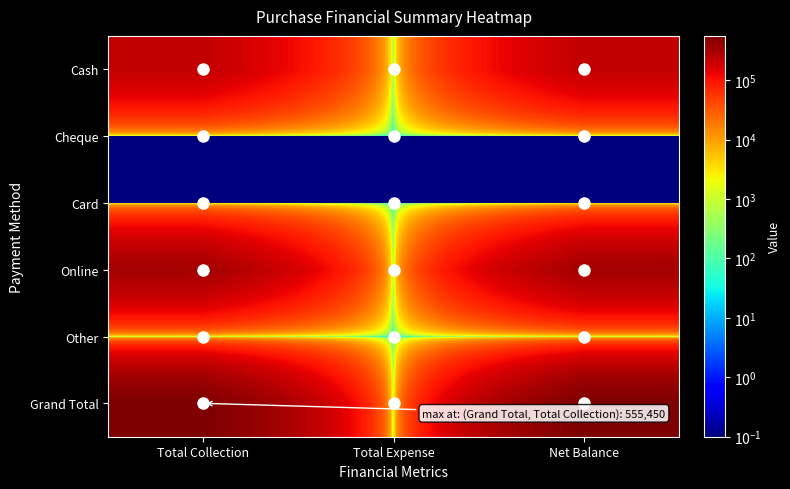

At which category is the sum across all series the highest?

Total Collection